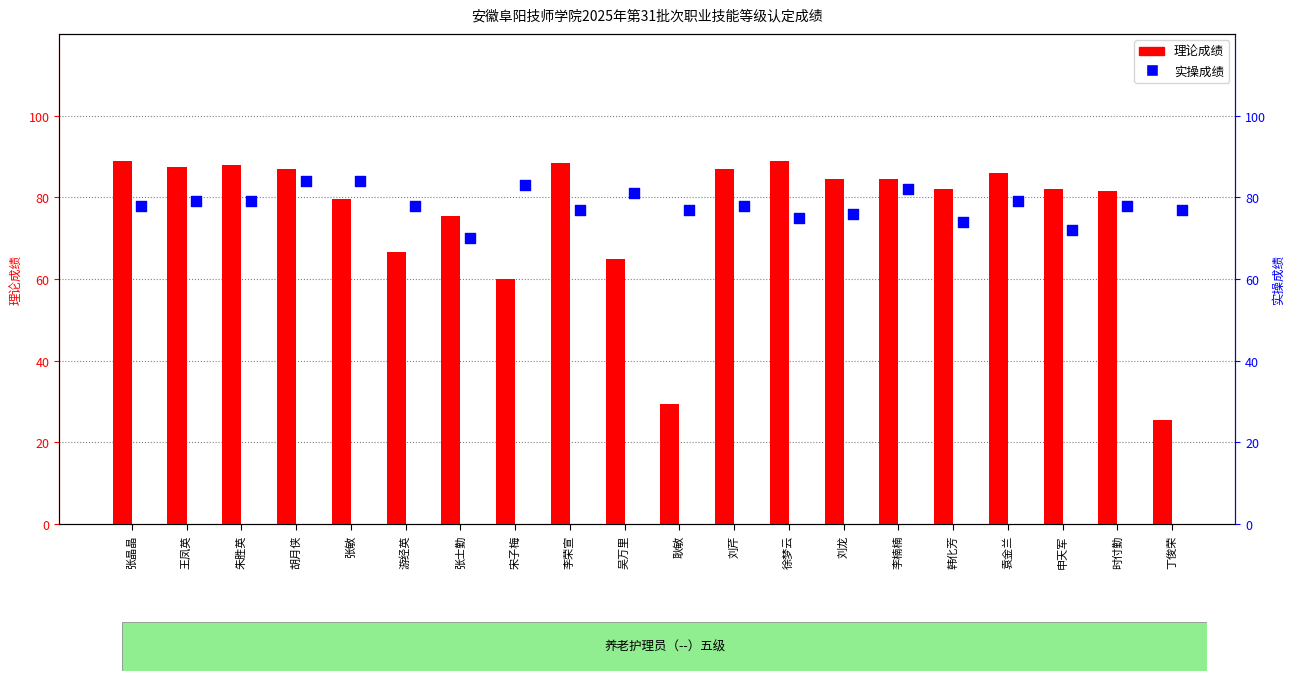

Which series contains the highest Y value?

理论成绩